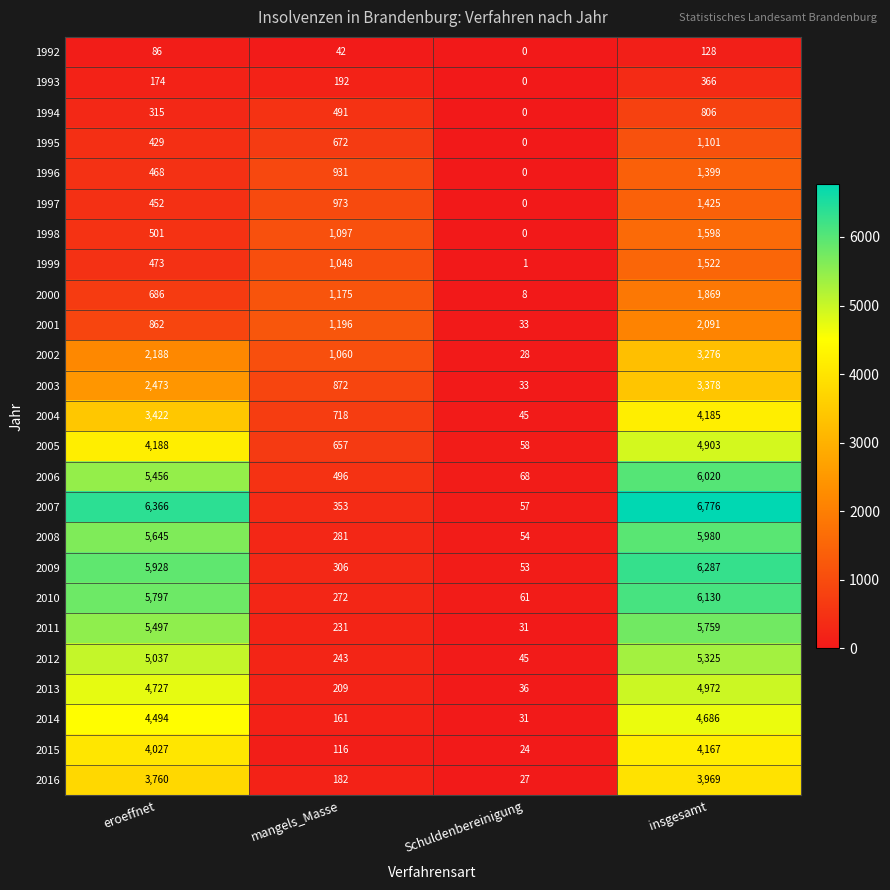

True or false: 2007 has a value of 6366 at eroeffnet.

True